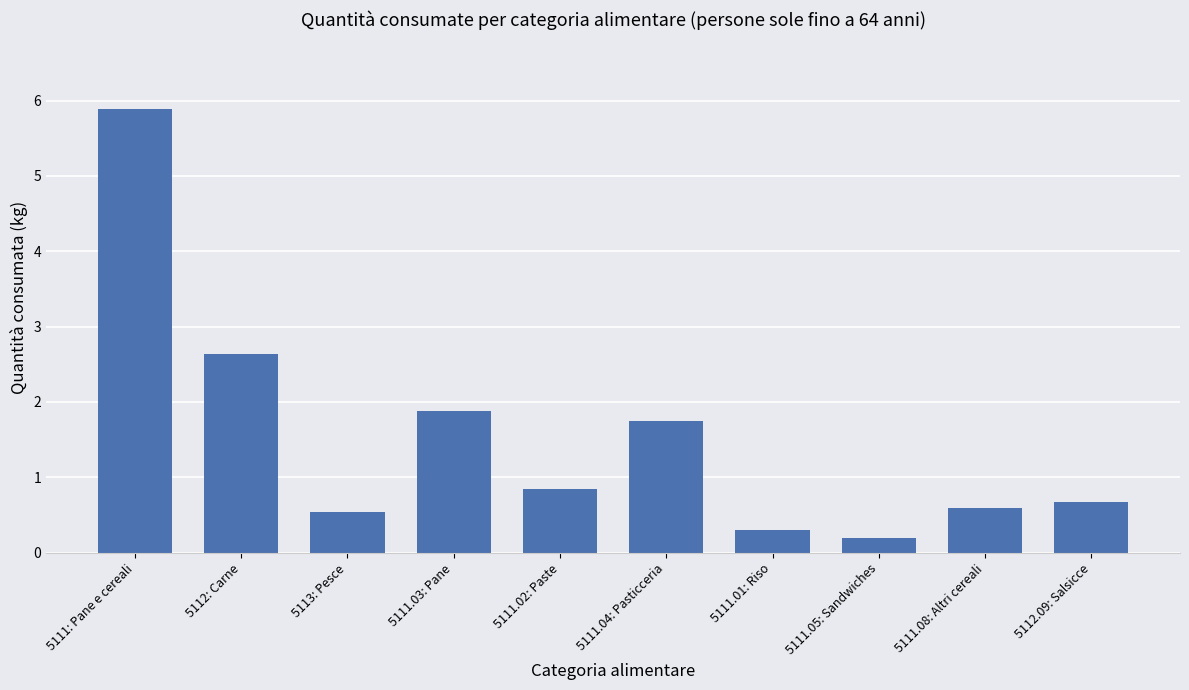

Which label corresponds to the largest value in the chart?

5111: Pane e cereali